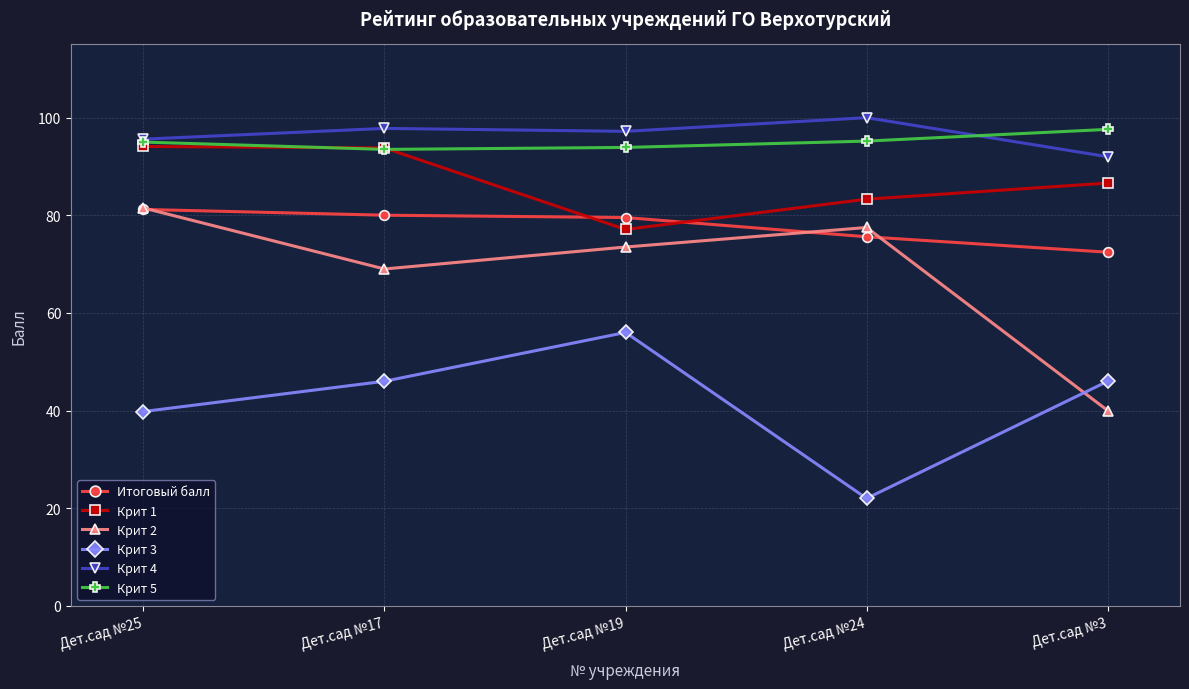

How many interior local peaks does the Крит 3 series have?

1